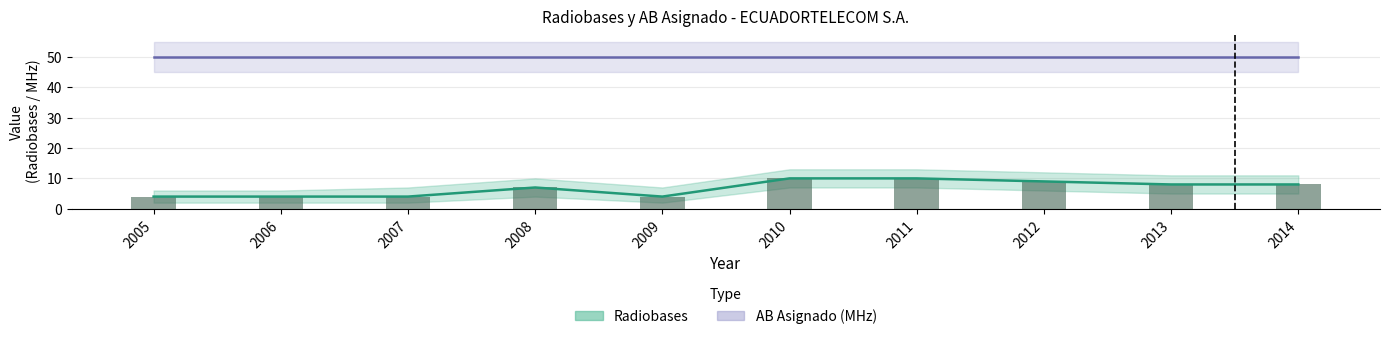

At which category does the chart reach its minimum across all series?

2005